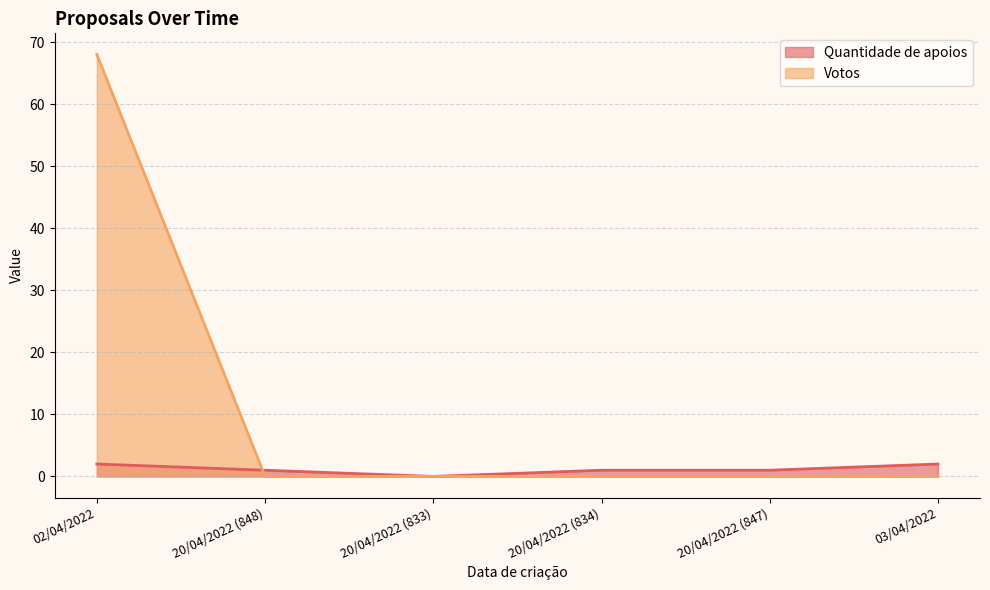

True or false: Quantidade de apoios and Votos cross at least once.

True